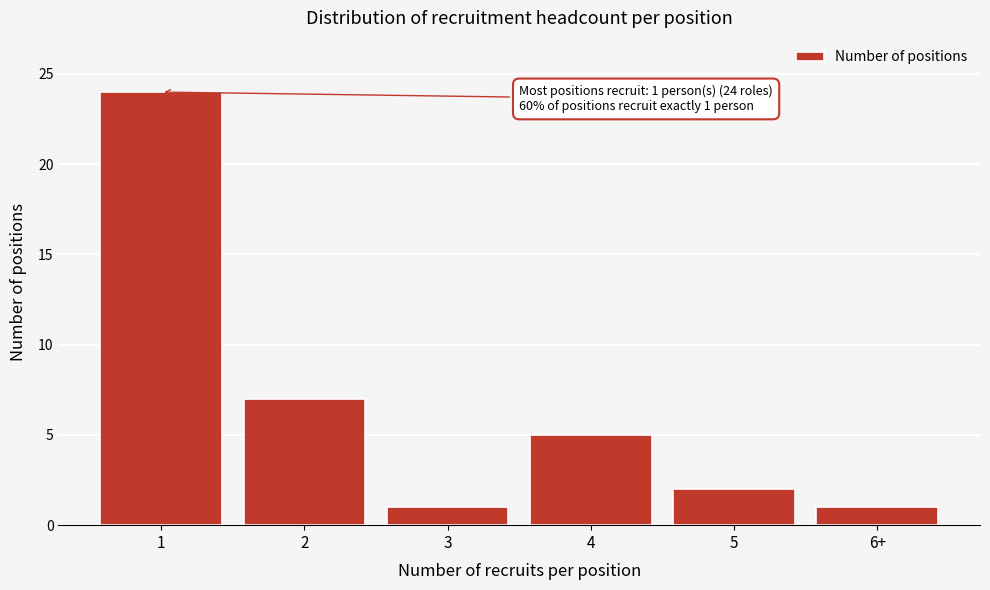

Reading left to right, what are all the values shown in this chart?

1=24	2=7	3=1	4=5	5=2	6+=1